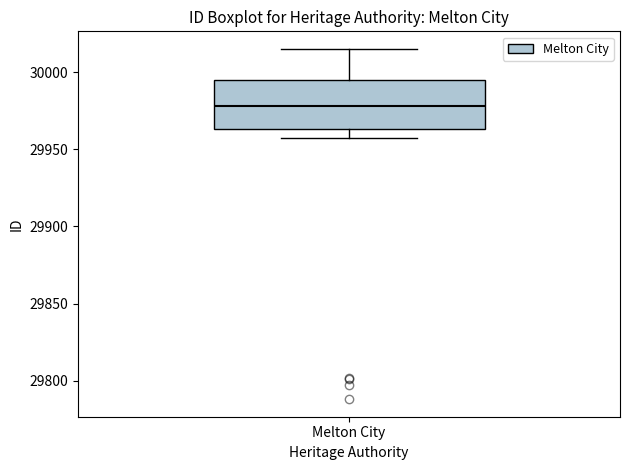

Where does the upper whisker of the box for Melton City end on the y-axis? The values are not printed on the chart, so give them approximately, as read against the axis.

30015